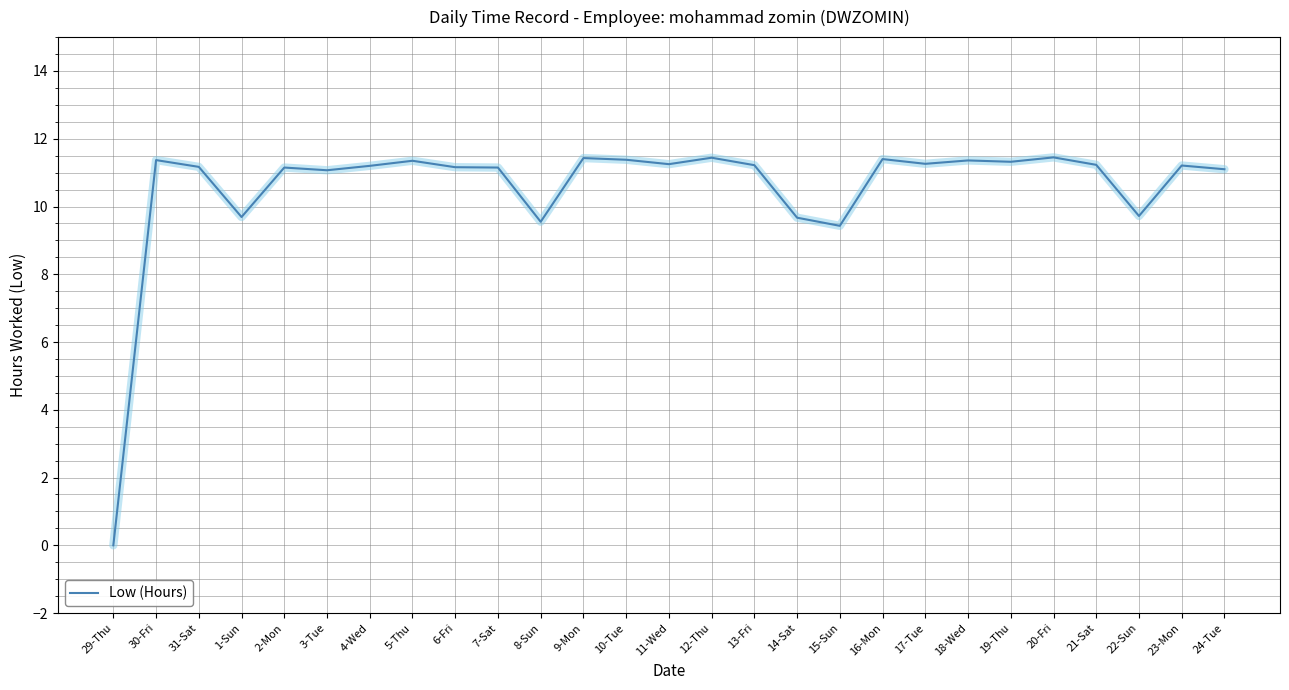

What is the difference between the values at 14-Sat and 7-Sat?

1.5